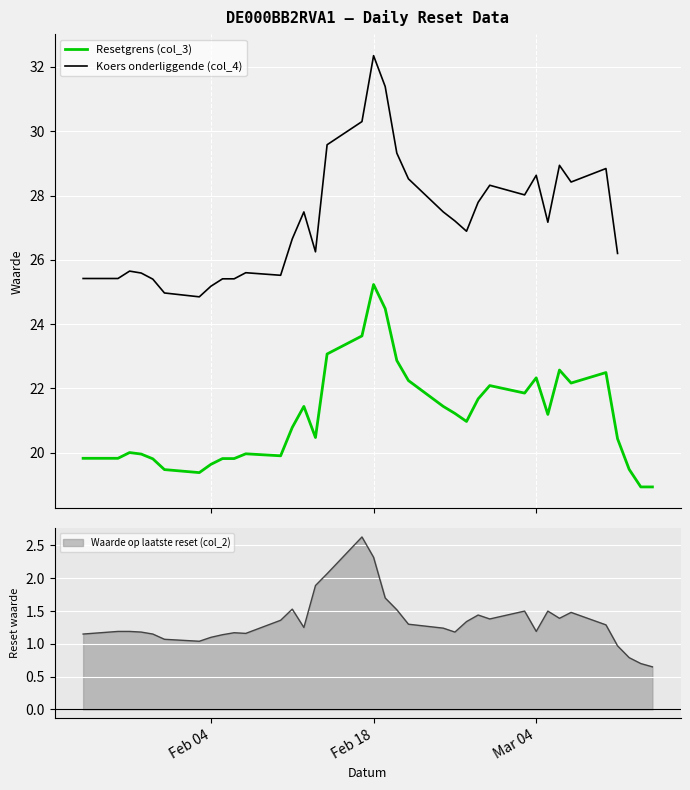

Is it true that Waarde op laatste reset (col_2) equals 0.4 at Mar 04?

False